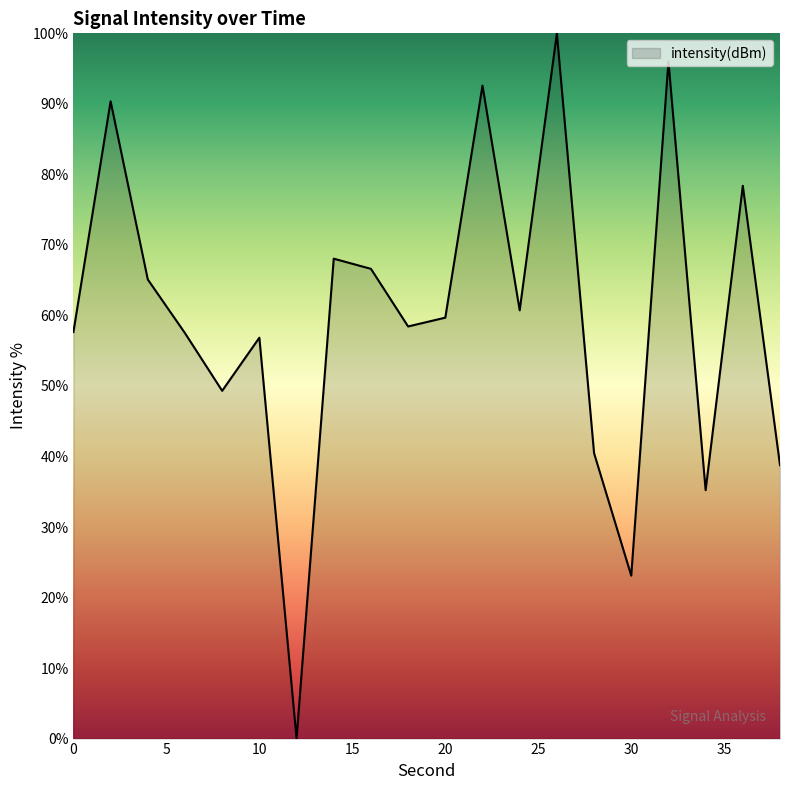

What is the difference between the maximum and minimum values?

100.0